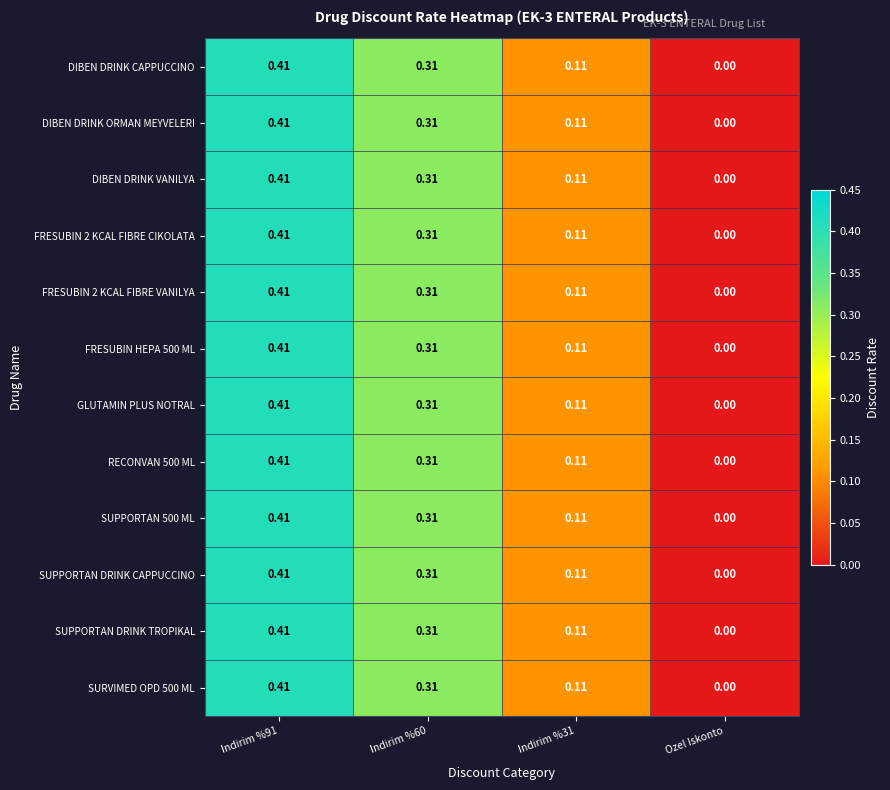

At which label does GLUTAMIN PLUS NOTRAL reach its minimum?

Ozel Iskonto